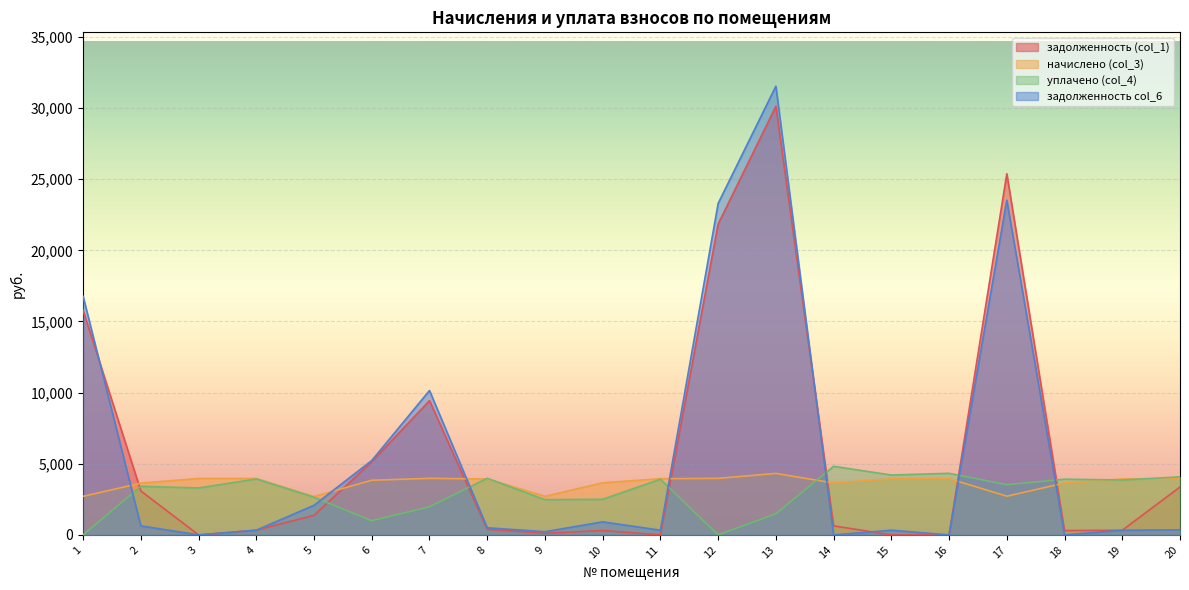

Rank the series by their maximum value, from lowest to highest.

начислено (col_3), уплачено (col_4), задолженность (col_1), задолженность col_6